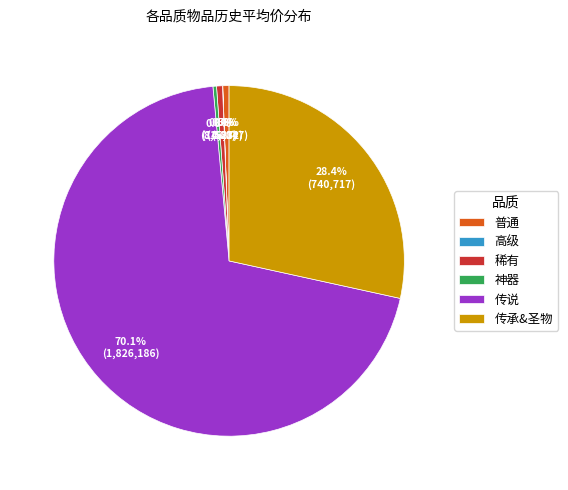

Does any single category account for the majority?

Yes